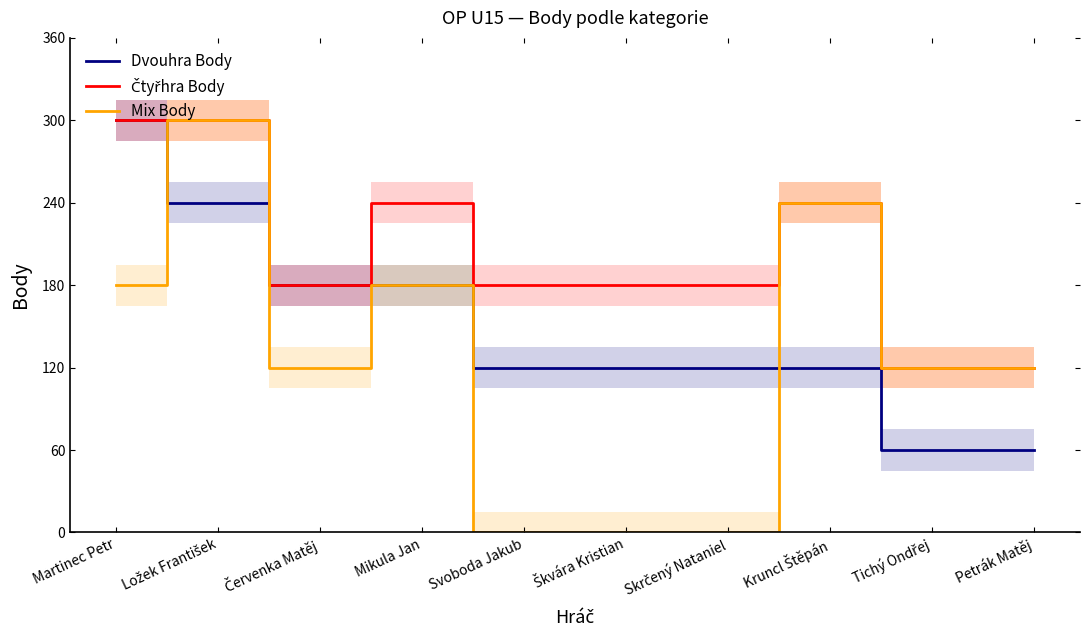

What is the approximate value of Dvouhra Body at Svoboda Jakub?

120